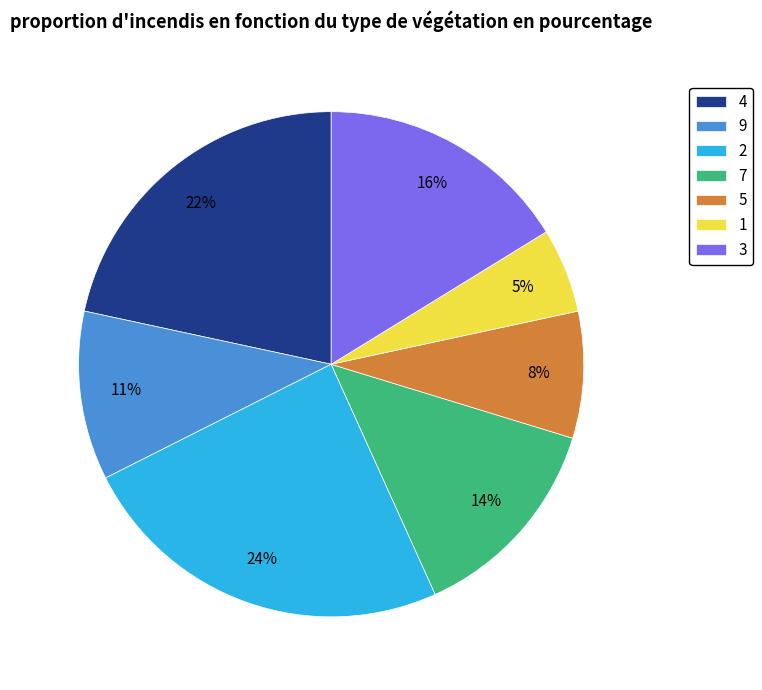

Is 1 the majority of the pie?

No